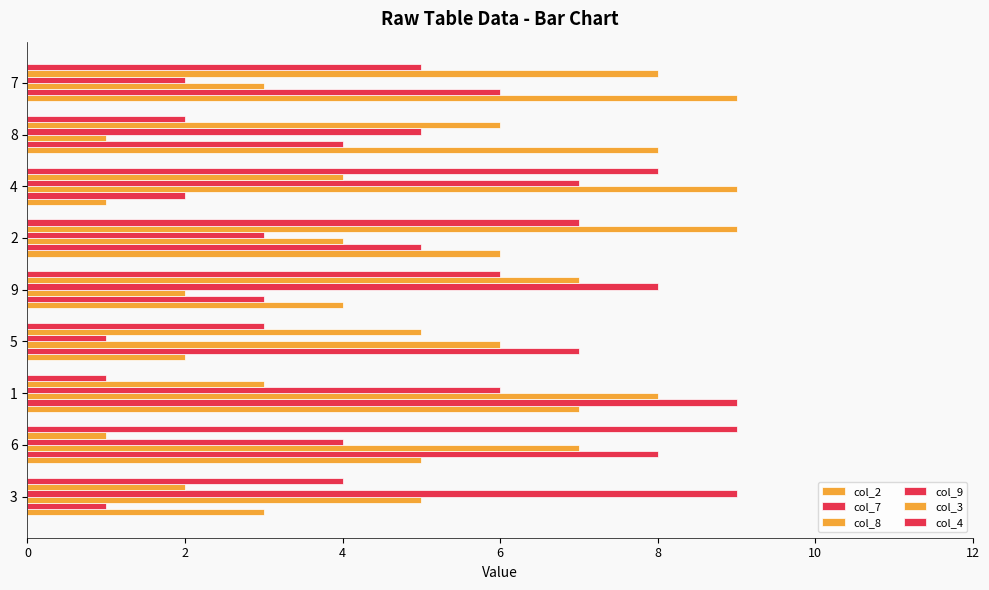

Which category has the lowest value in the col_3 series?

6